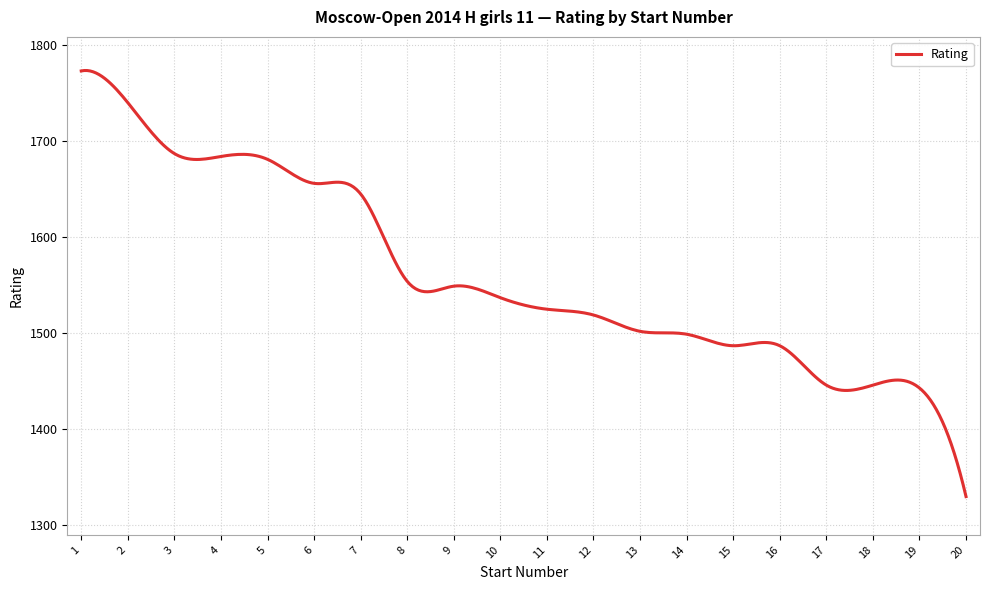

What is the greatest value displayed?

1773.5